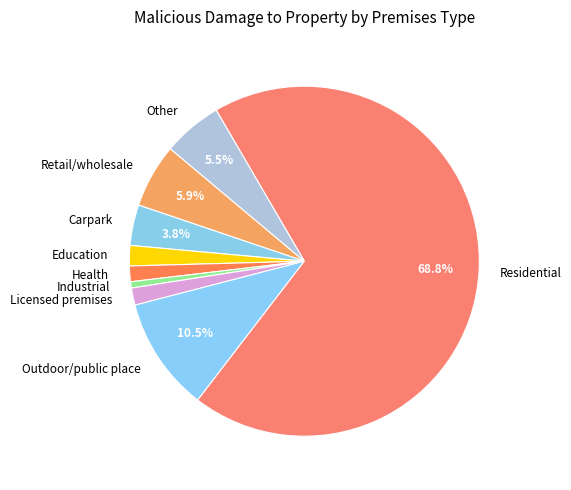

Does Carpark represent more than half of the total?

No